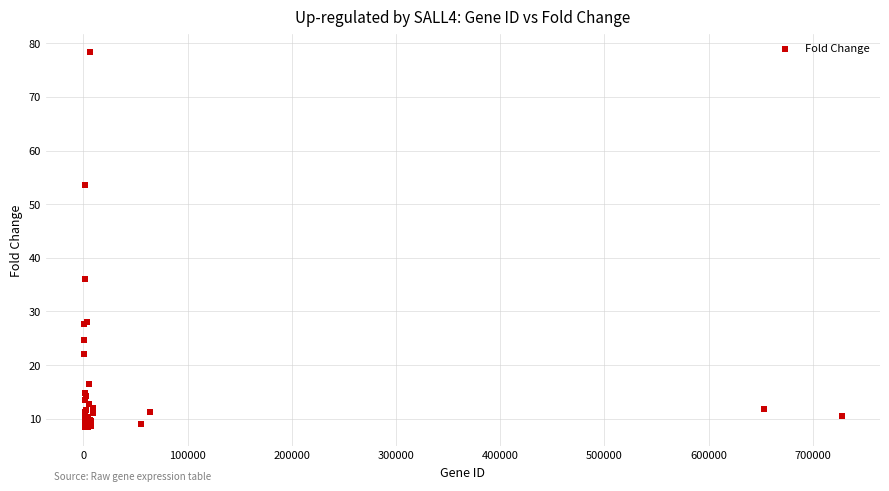

What Y value in the scatter plot is closest to 43?

36.0